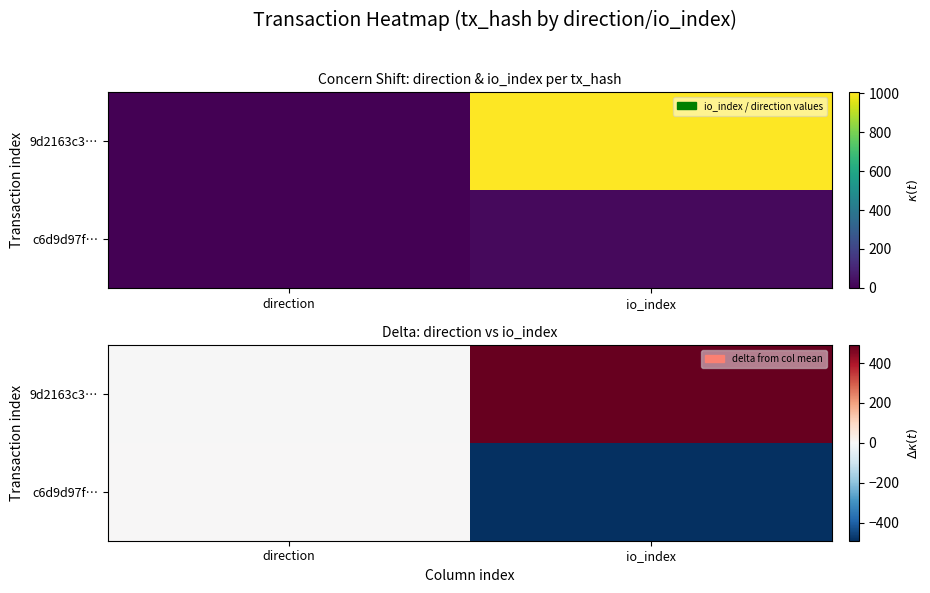

What is the average value of the c6d9d97f… series?

-244.2